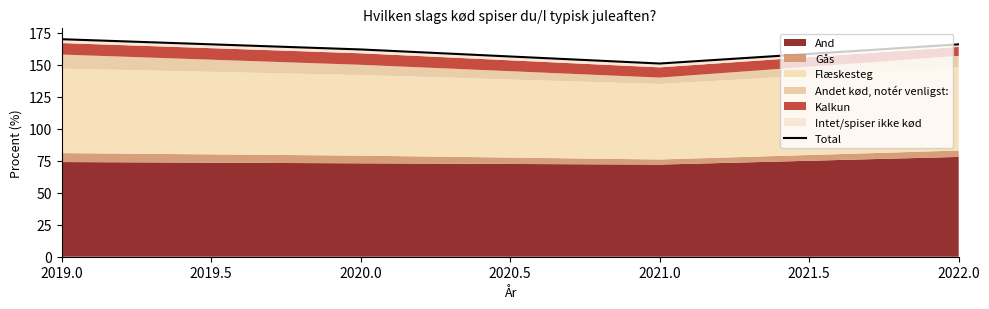

Reading left to right, list all the values displayed in this chart.

170	162	151	166